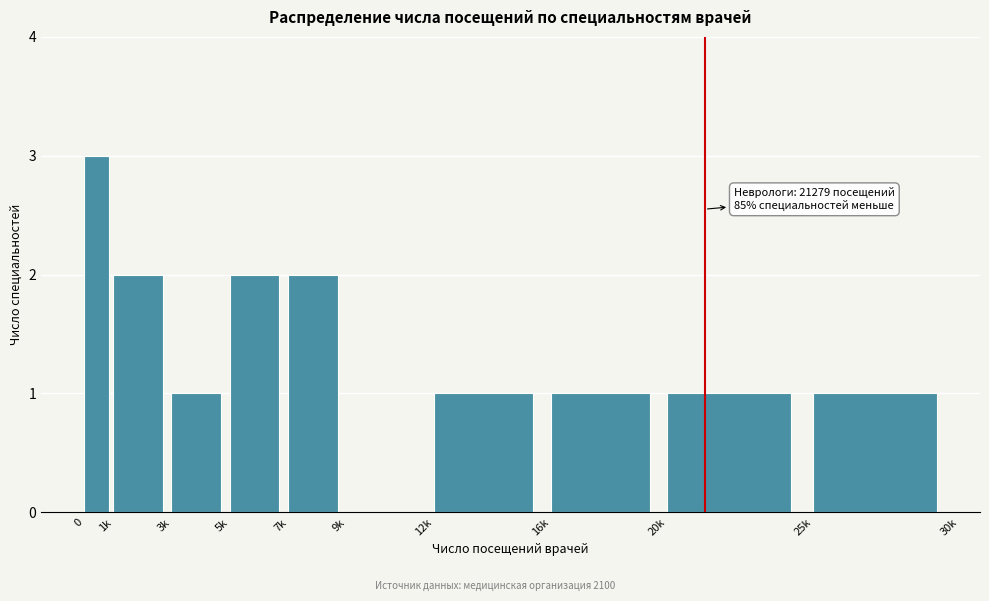

Reading left to right, transcribe all the data shown in this chart.

0=3	1k=2	3k=1	5k=2	7k=2	9k=0	12k=1	16k=1	20k=1	25k=1